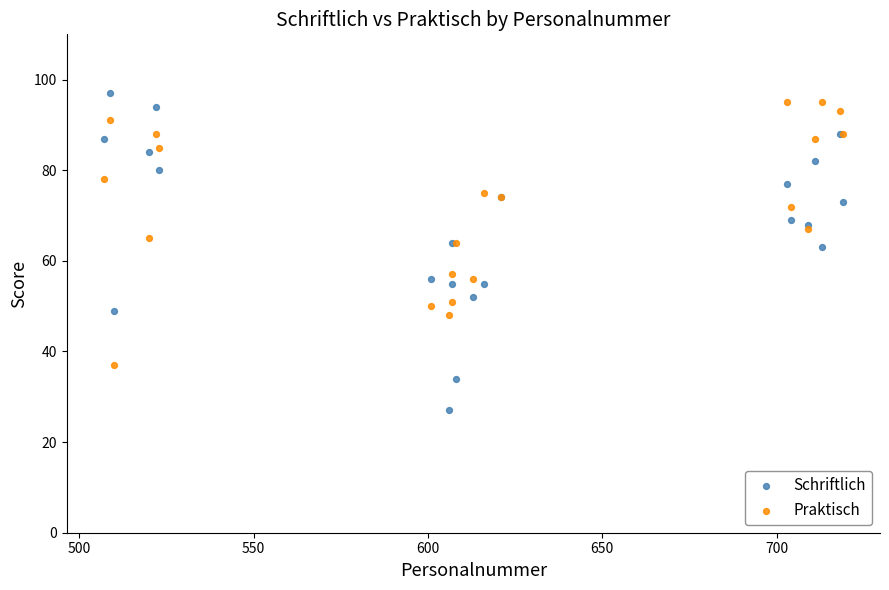

What are all the series names shown in the legend?

Schriftlich, Praktisch